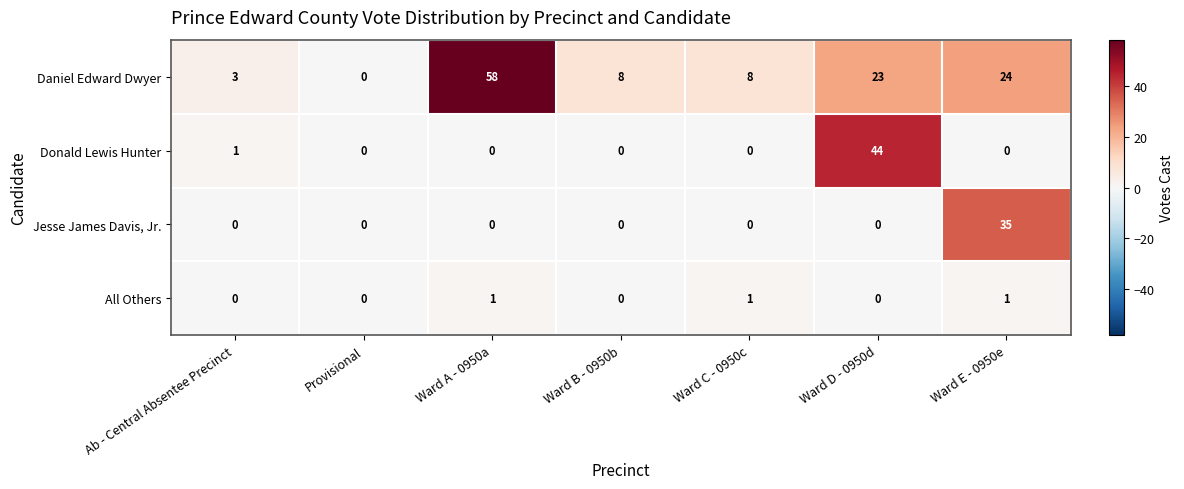

Which series has the largest total across all categories?

Daniel Edward Dwyer